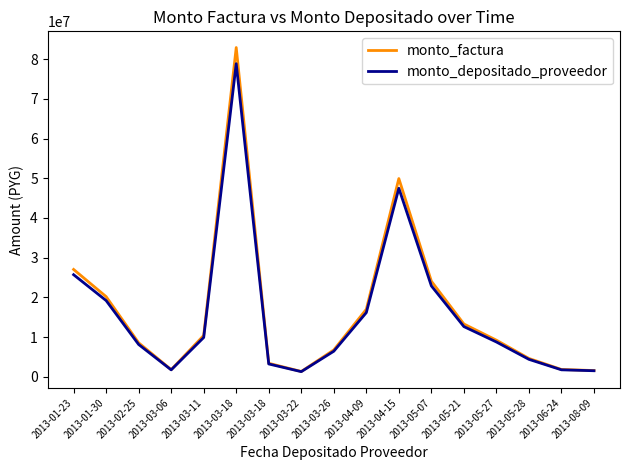

Which series has the largest total across all categories?

monto_factura